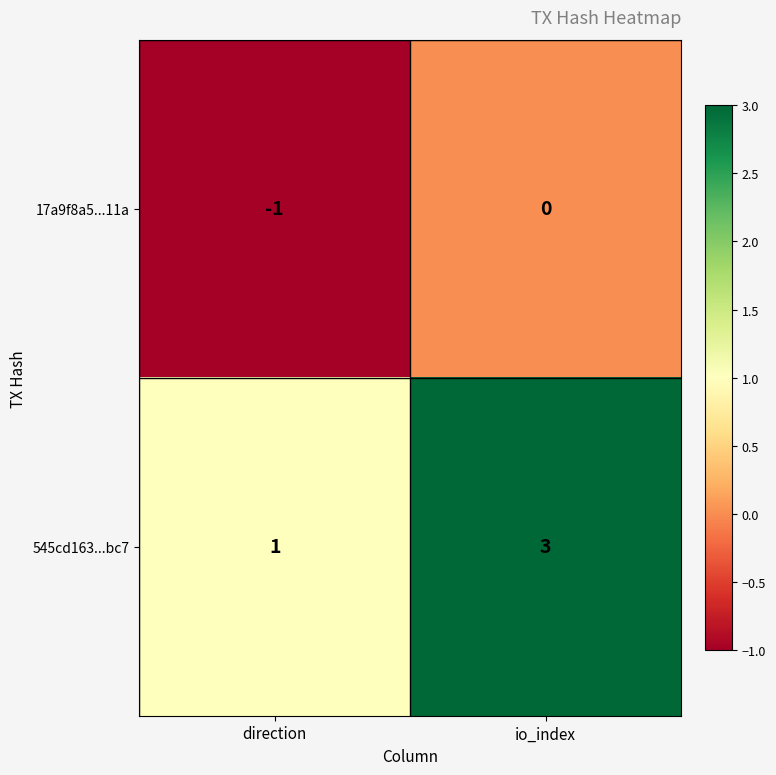

Rank the series by their average value, from lowest to highest.

17a9f8a5...11a, 545cd163...bc7